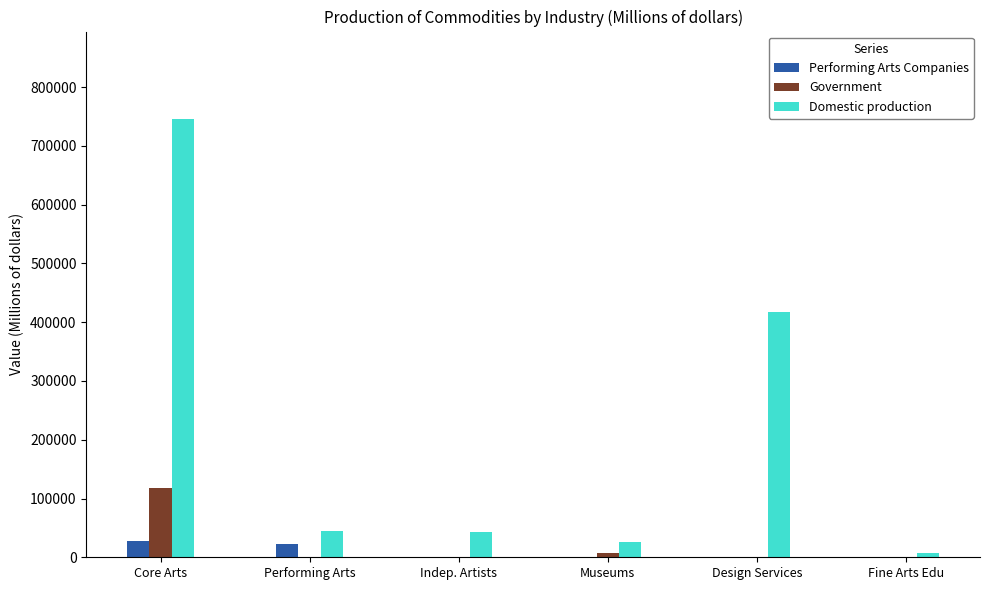

Where is Domestic production nearest to the value 376330?

Design Services